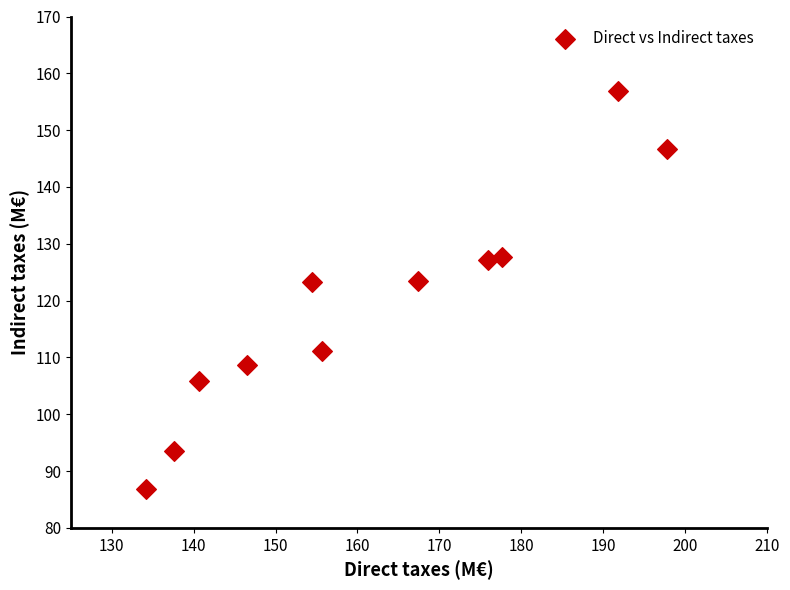

What is the range of X values (max minus min)?

63.5